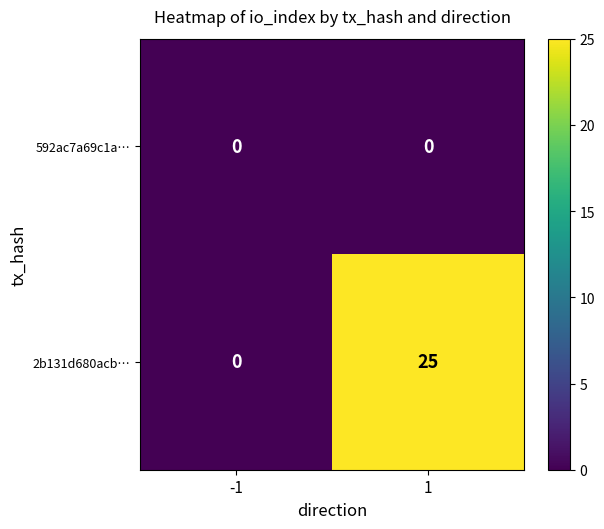

Rank the series at 1 from lowest to highest value.

592ac7a69c1a…, 2b131d680acb…